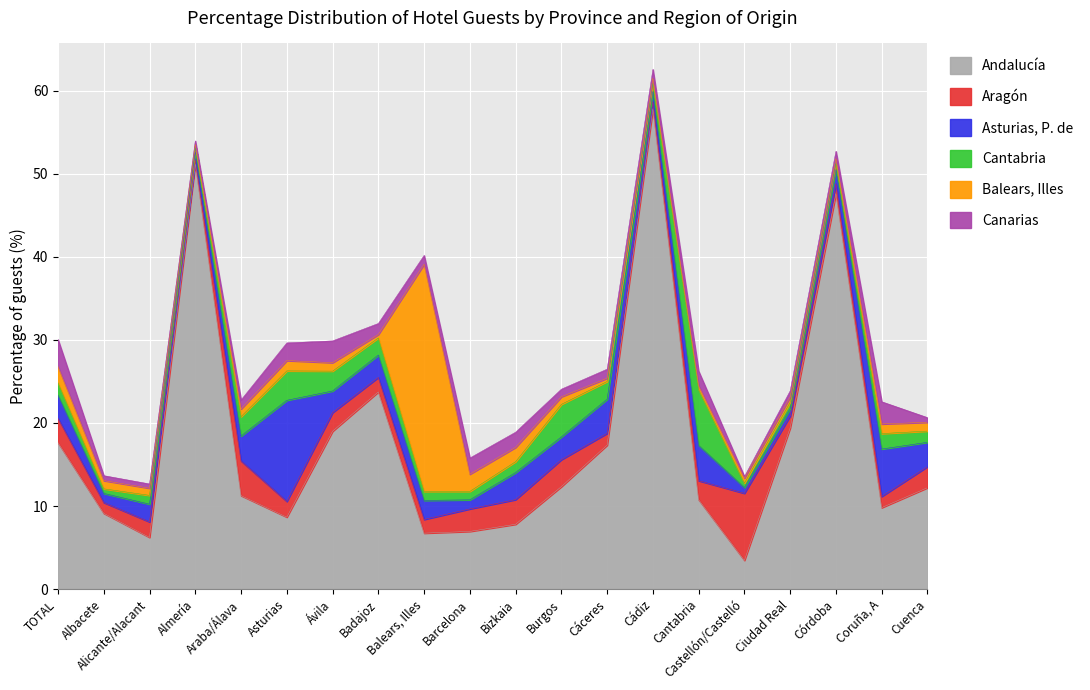

At Castellón/Castelló, list the series in order from smallest to largest.

Canarias, Cantabria, Balears, Illes, Asturias, P. de, Andalucía, Aragón